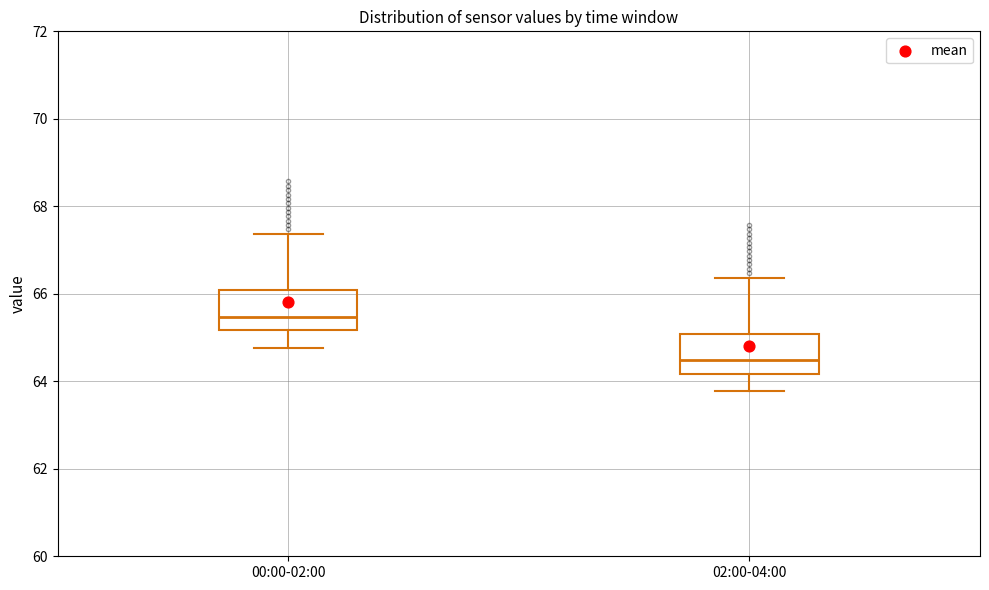

Reading left to right, transcribe this box plot: for each box, give where its median line is, the range the box spans, and where its two whiskers end, as read against the y-axis. The values are not printed on the chart, so give them approximately, as read against the axis.

00:00-02:00: median 65.4, box 65.2 to 66.0, whiskers 64.8 to 67.4
02:00-04:00: median 64.4, box 64.2 to 65.0, whiskers 63.8 to 66.4